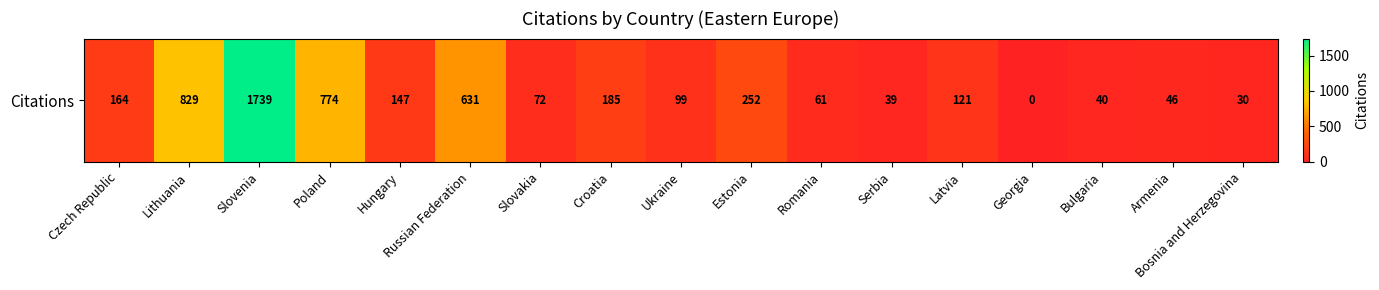

Which category has the highest value across all series?

Slovenia